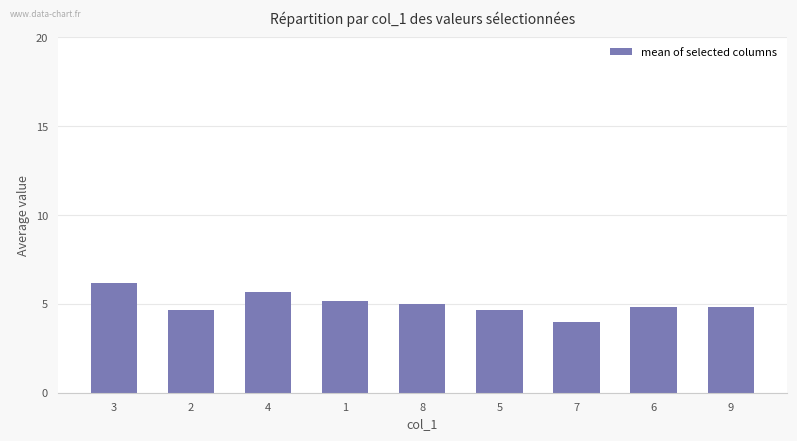

Approximately how many times larger is the value at 2 compared to 4?

0.8